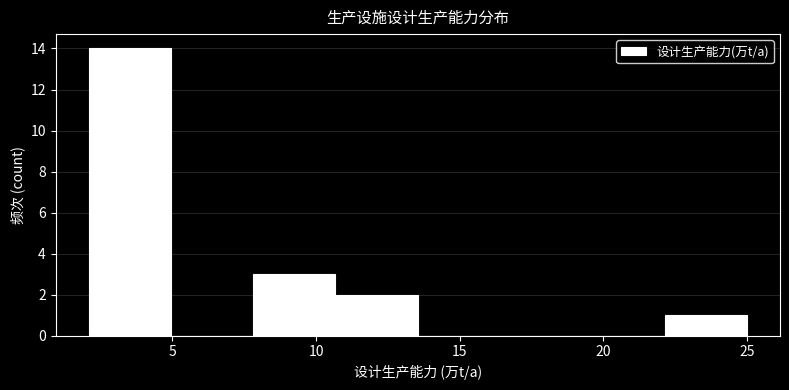

What is the height of the bar covering 22.0 to 25.0 on the x-axis? Neither the bar edges nor the heights are printed on the chart, so give them approximately, as read against the axes.

1